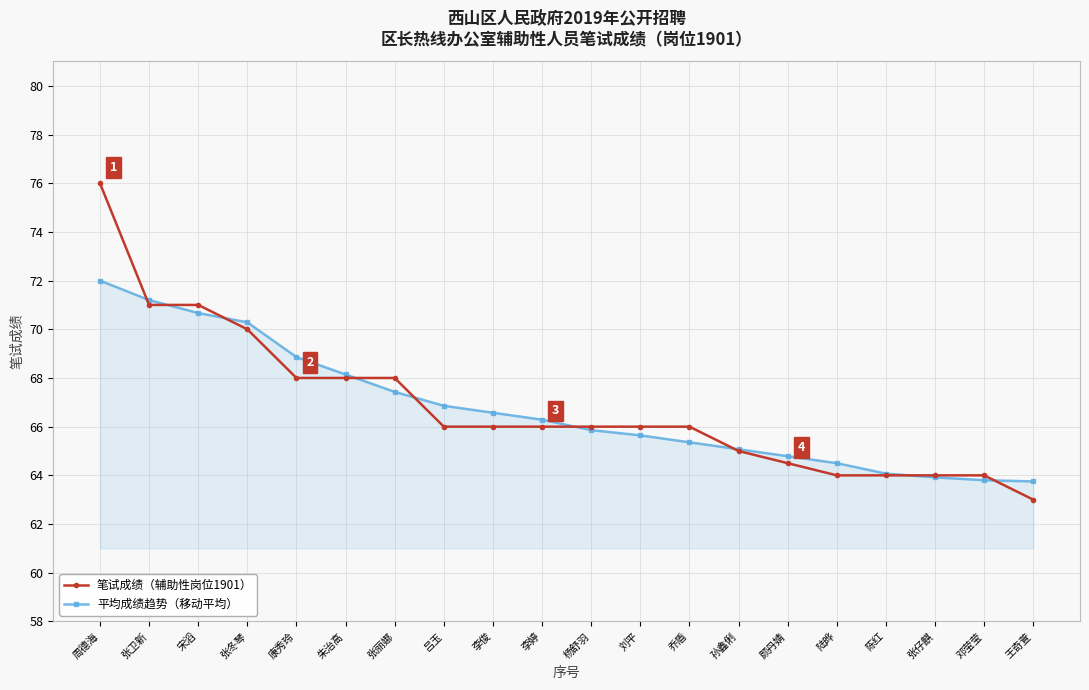

At how many categories does at least one series exceed 73?

1